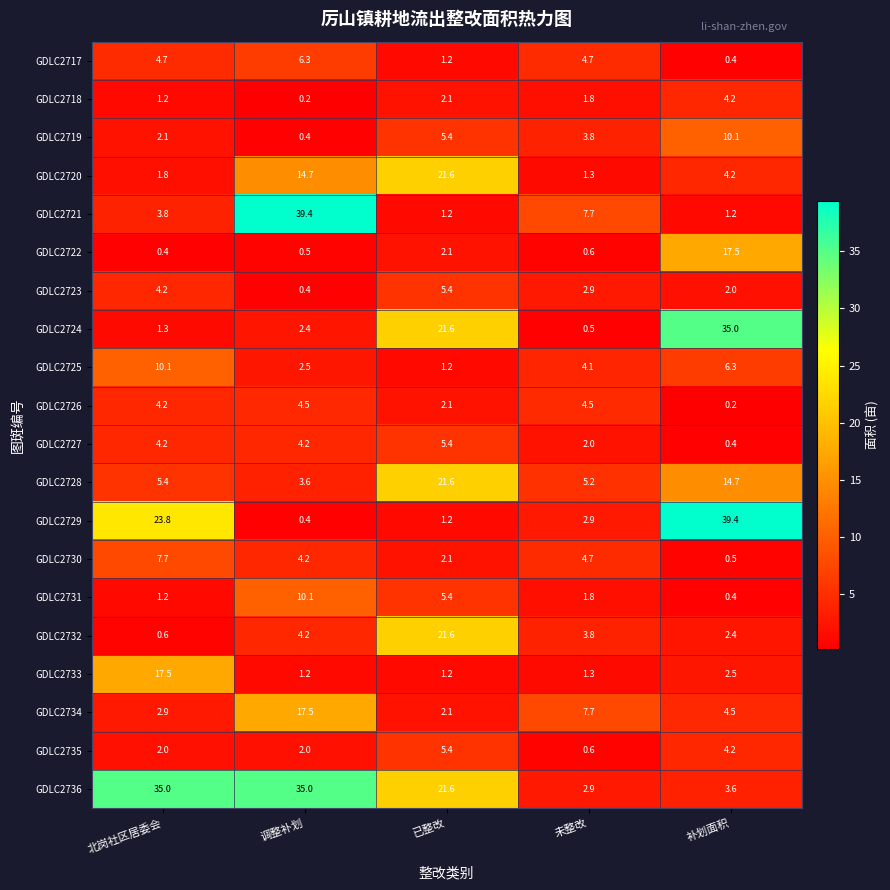

Which series changed the most between 已整改 and 补划面积?

GDLC2729